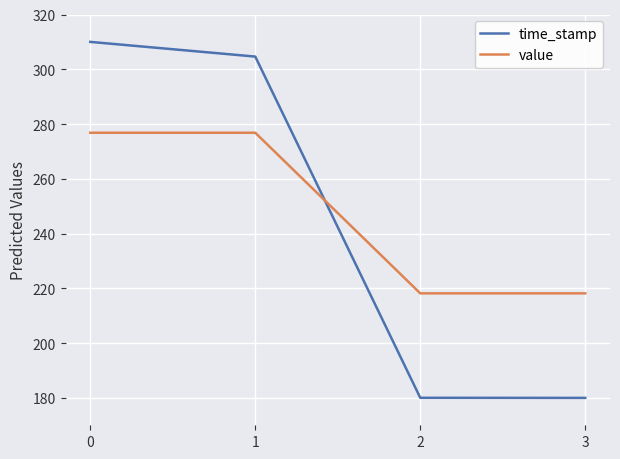

How many lines are shown in the chart?

2